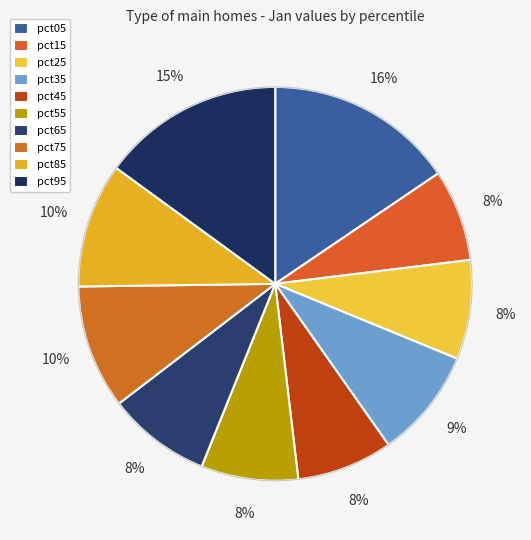

Is there a majority slice in this chart?

No